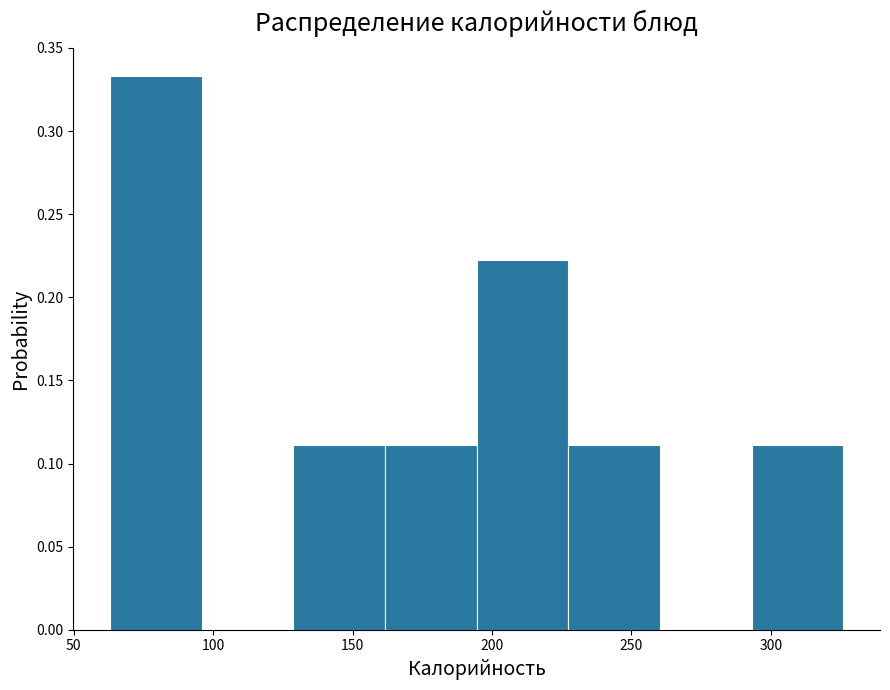

Over which range of the x-axis is the bar tallest?

65 to 95